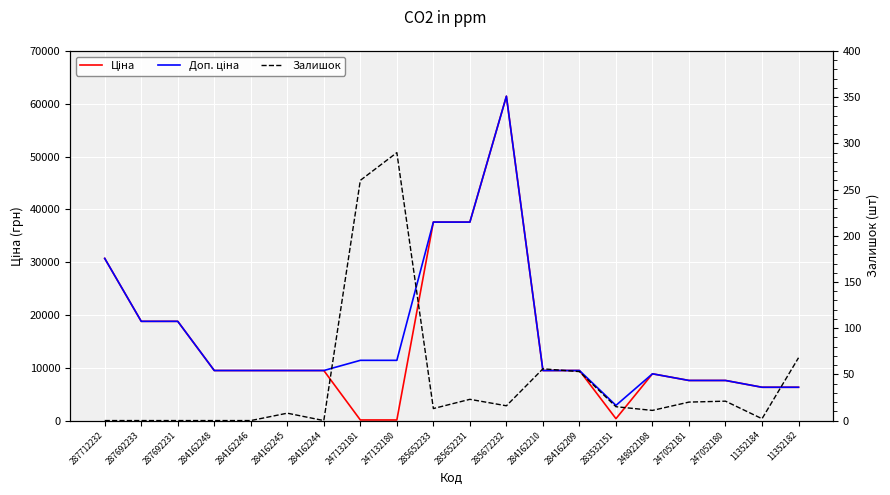

Is the value of Ціна at 284162245 greater than the value of Залишок at 247052181?

Yes